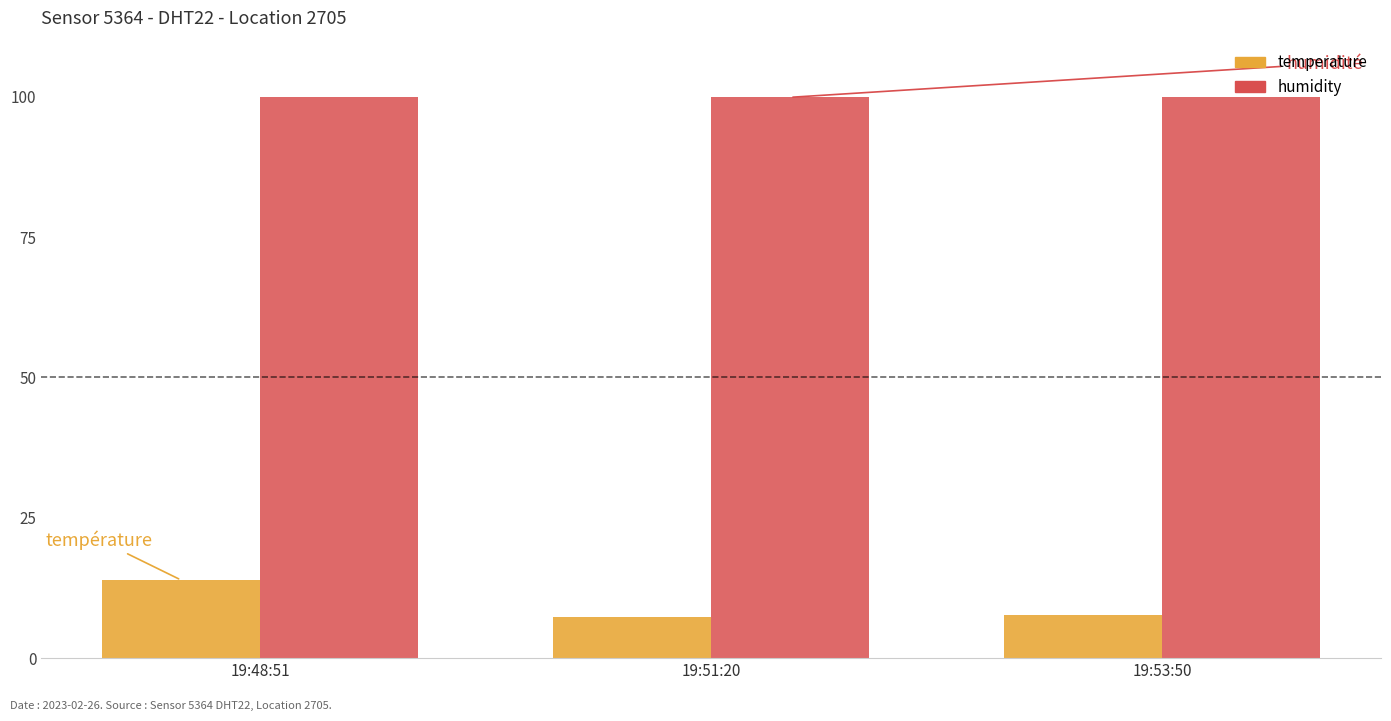

Rank the series by their average value, from lowest to highest.

temperature, humidity